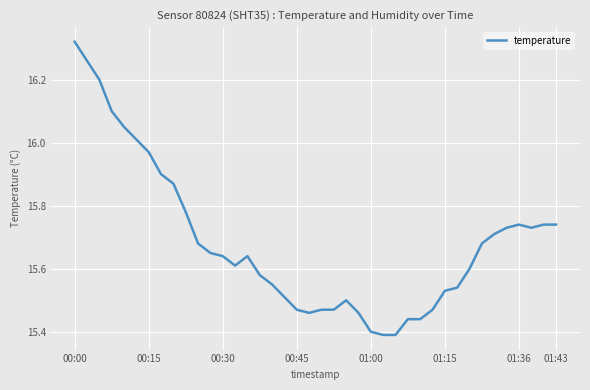

How many categories are shown in the chart?

40